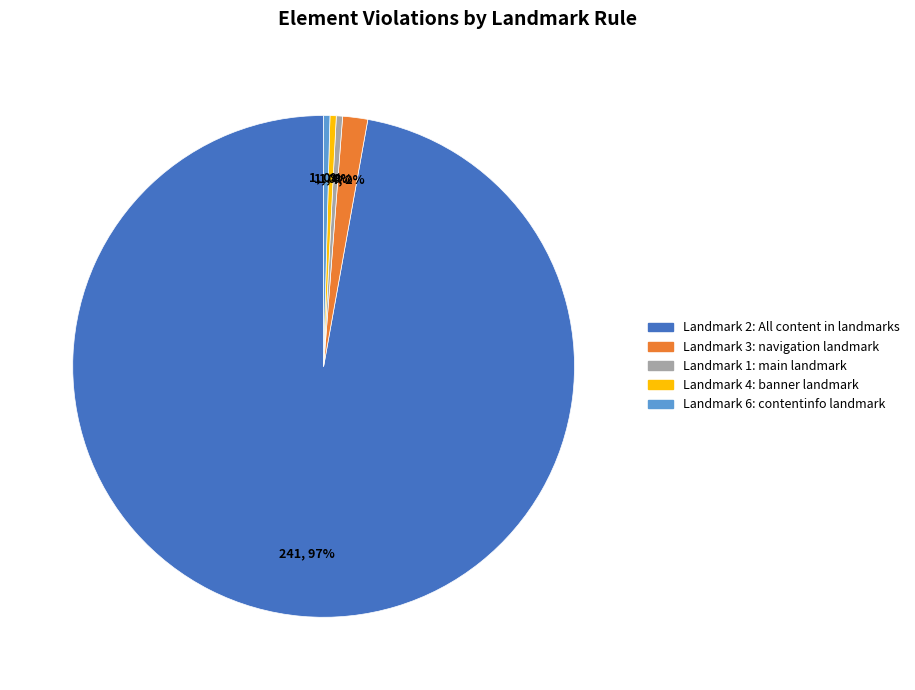

To the nearest percent, what is the combined percentage of Landmark 6: contentinfo landmark and Landmark 2: All content in landmarks?

98%